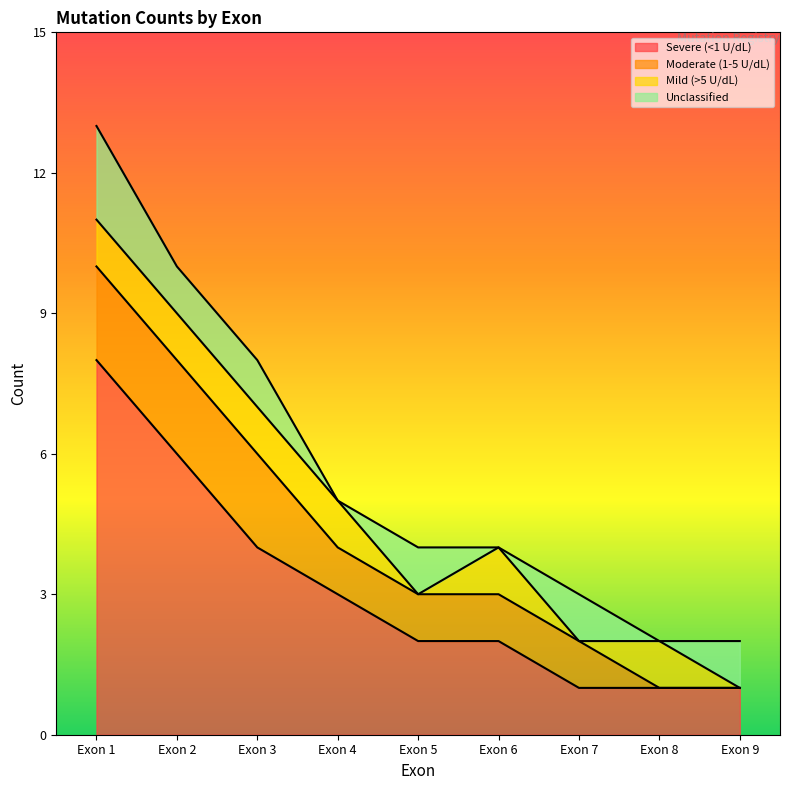

What is the value of the Mild (>5 U/dL) point at the 1st from the left?

1